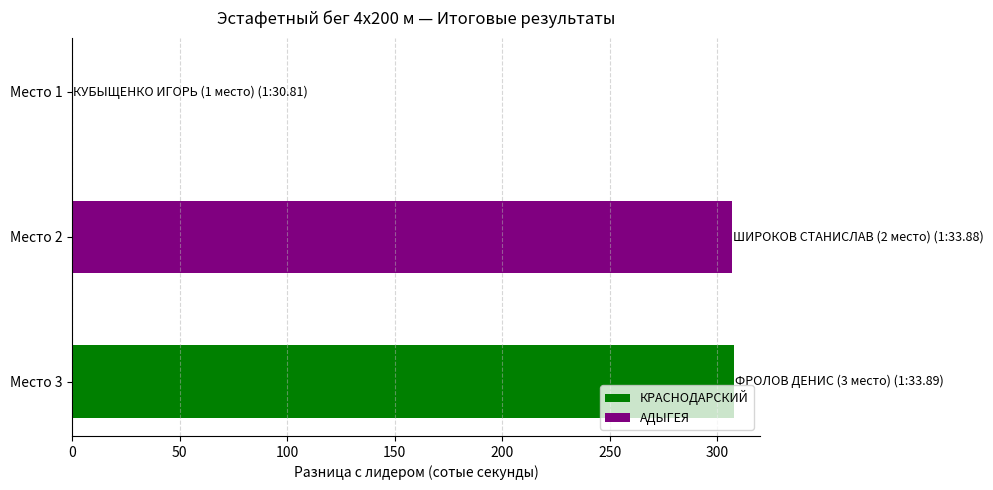

What is the ratio of the value at Место 3 to the value at Место 2?

1.0